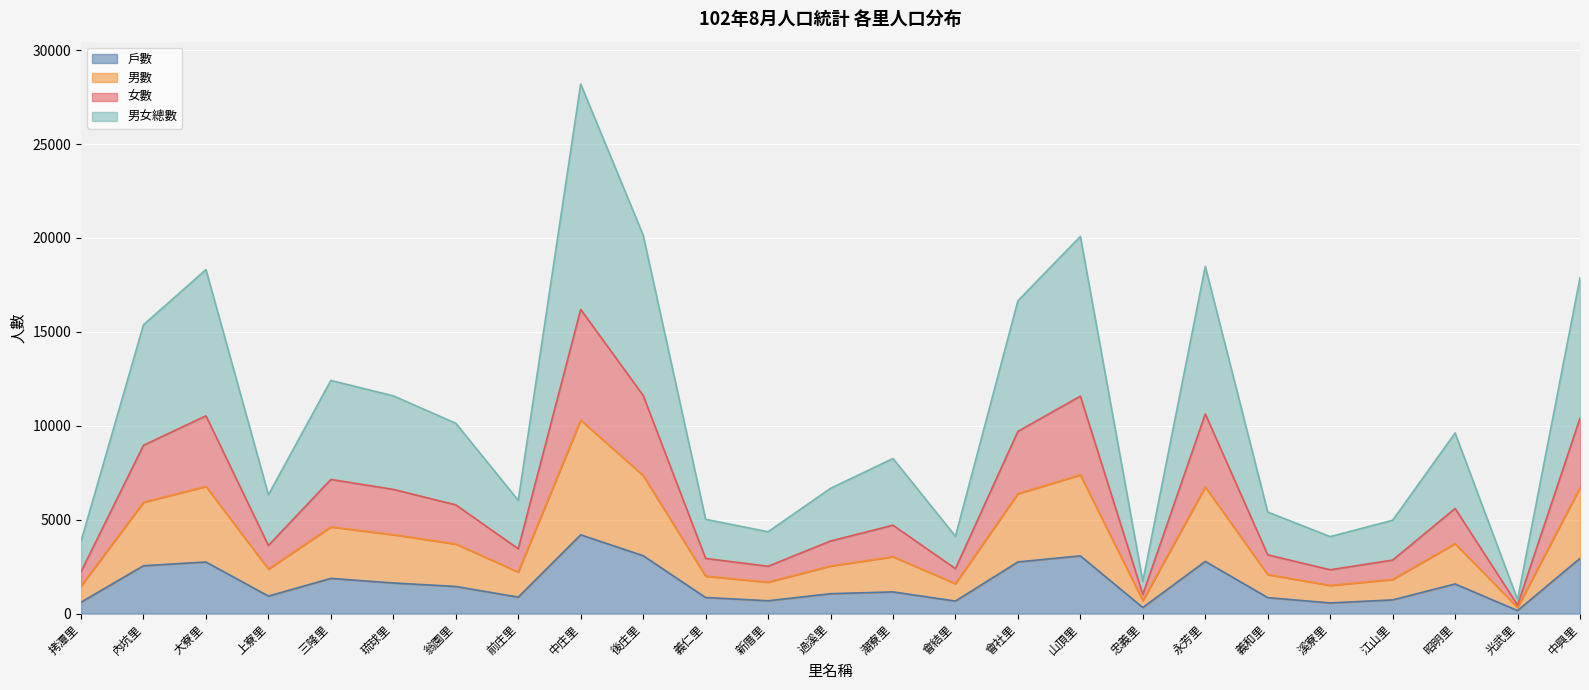

Where is the first local minimum for 戶數?

上寮里